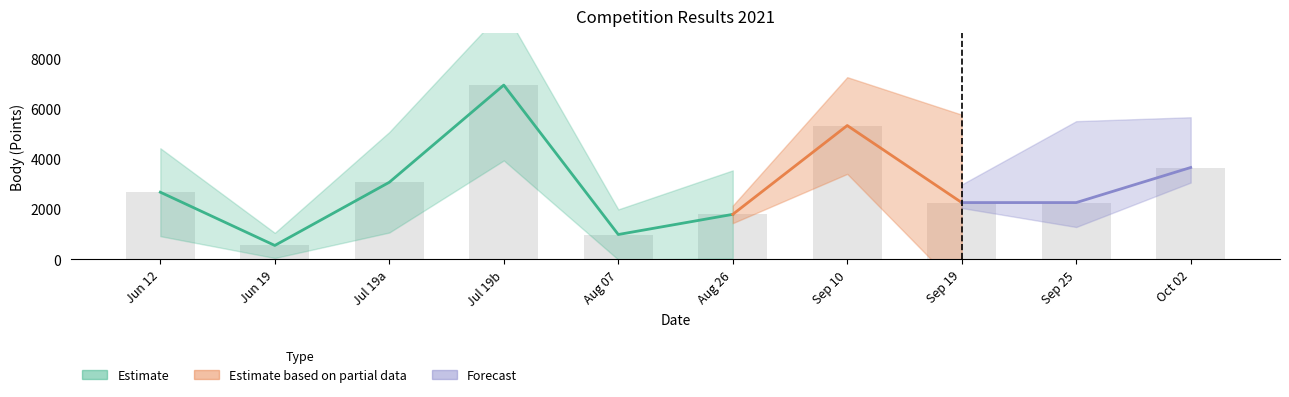

Does the chart contain stacked bars?

No